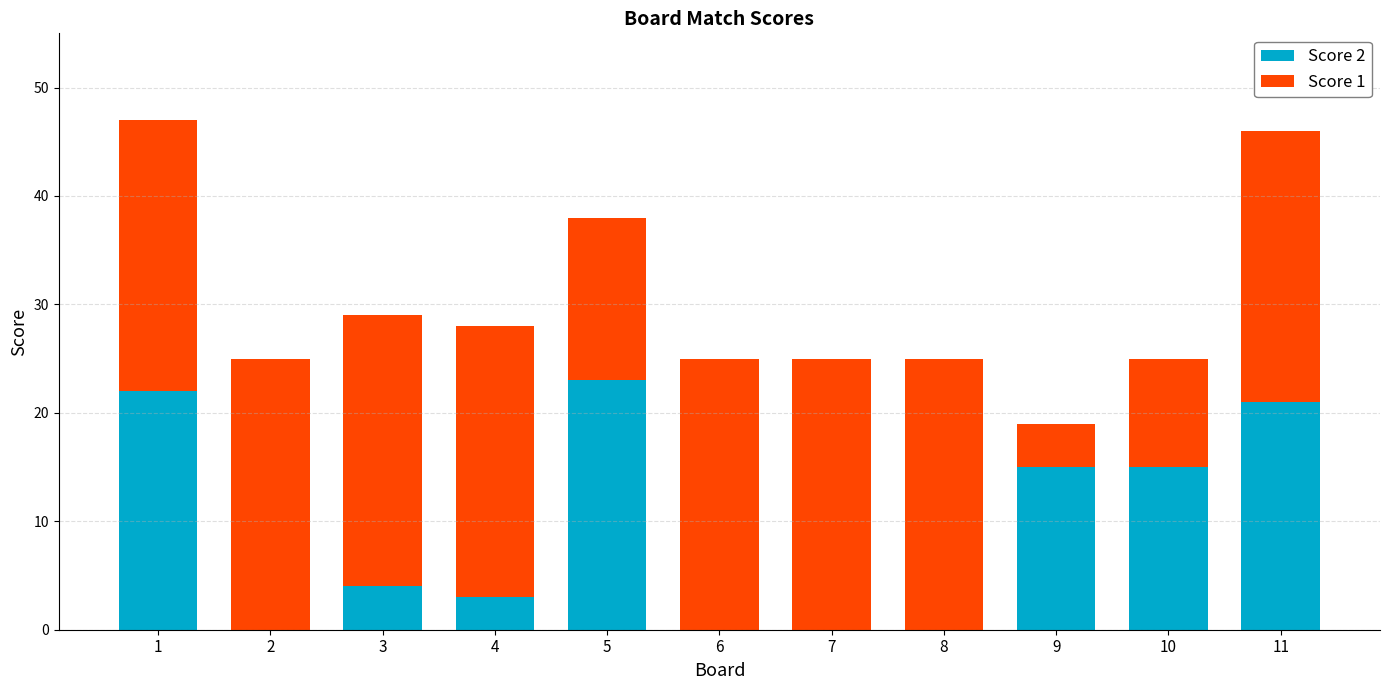

What is the total value across all series at 10?

25